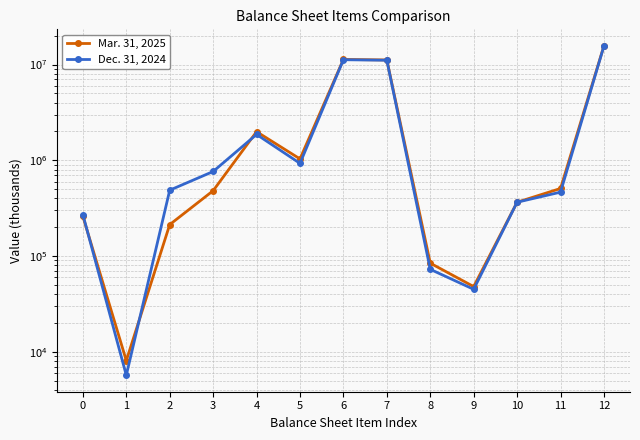

Which series has the largest range (max minus min)?

Mar. 31, 2025